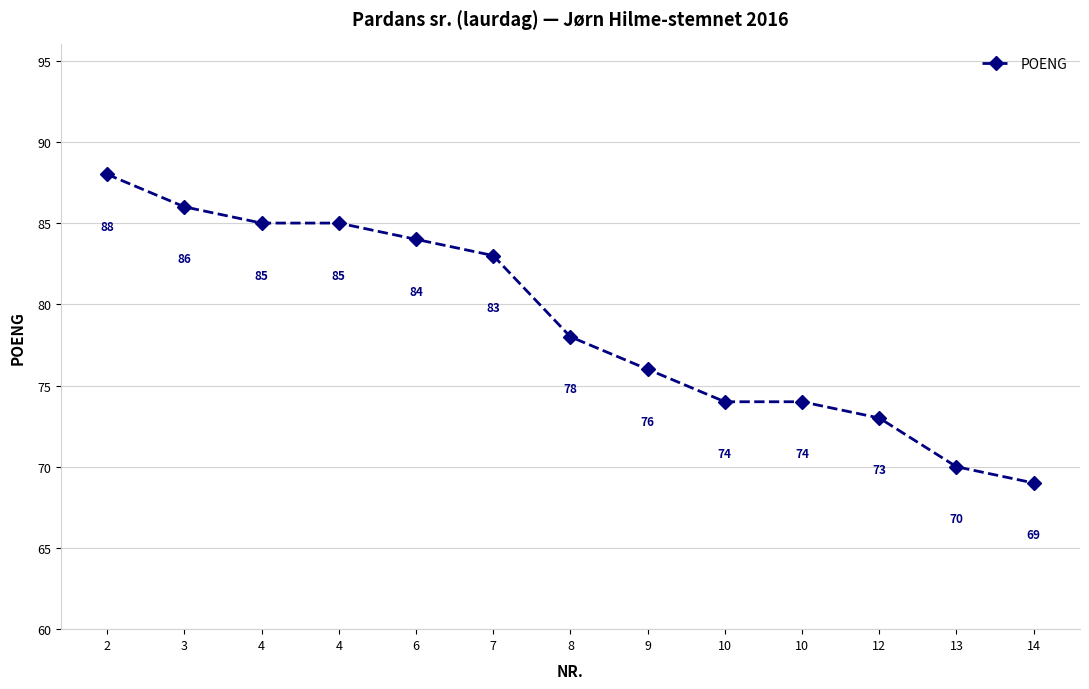

Reading left to right, transcribe all the data shown in this chart.

2=88	3=86	4=85	4=85	6=84	7=83	8=78	9=76	10=74	10=74	12=73	13=70	14=69